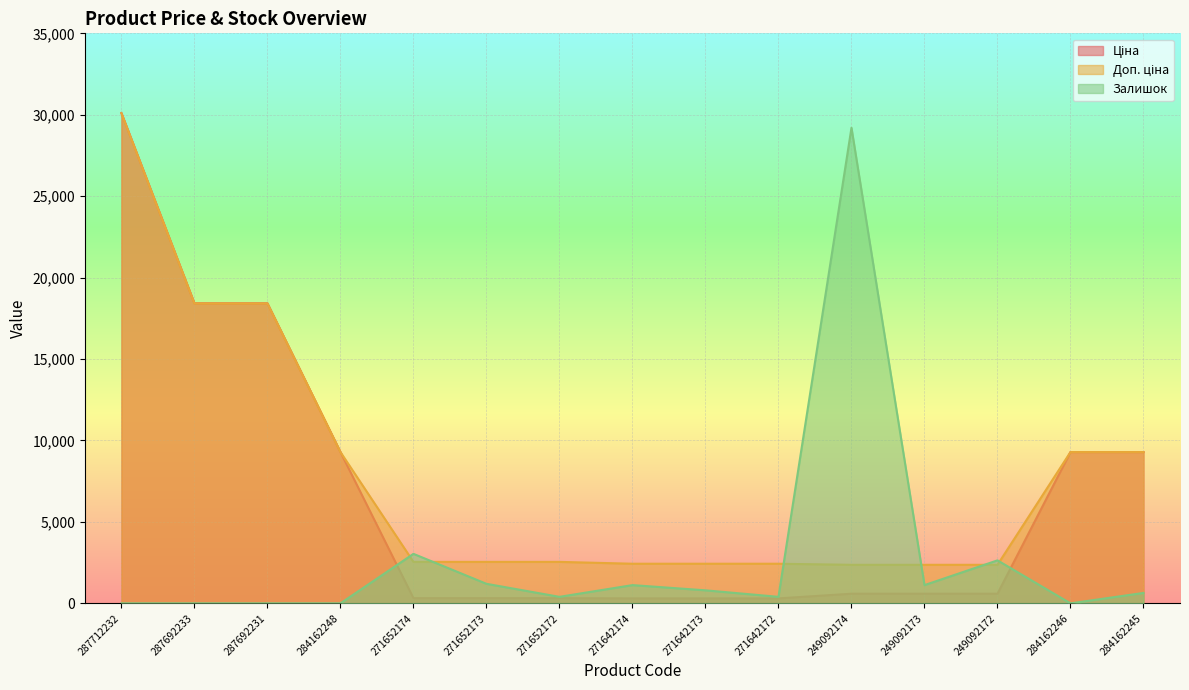

What is the sum of the Ціна values at 271652172 and 284162245?

9608.8